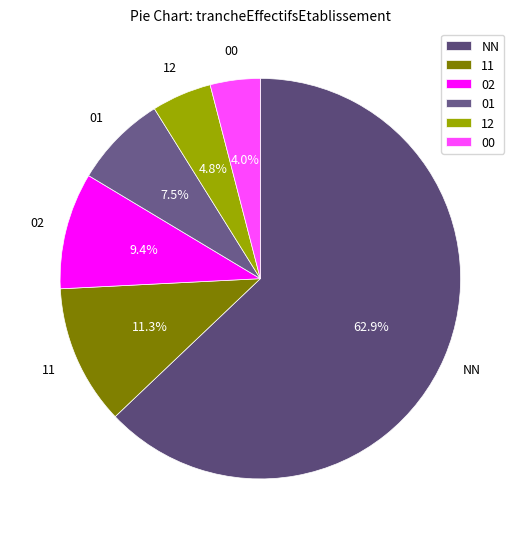

Which slice represents more than half of the pie?

NN